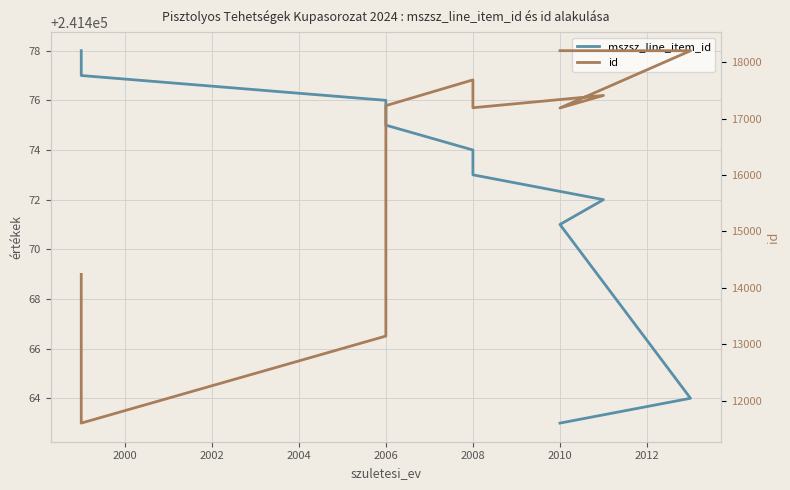

What is the maximum value shown in the chart?

241478